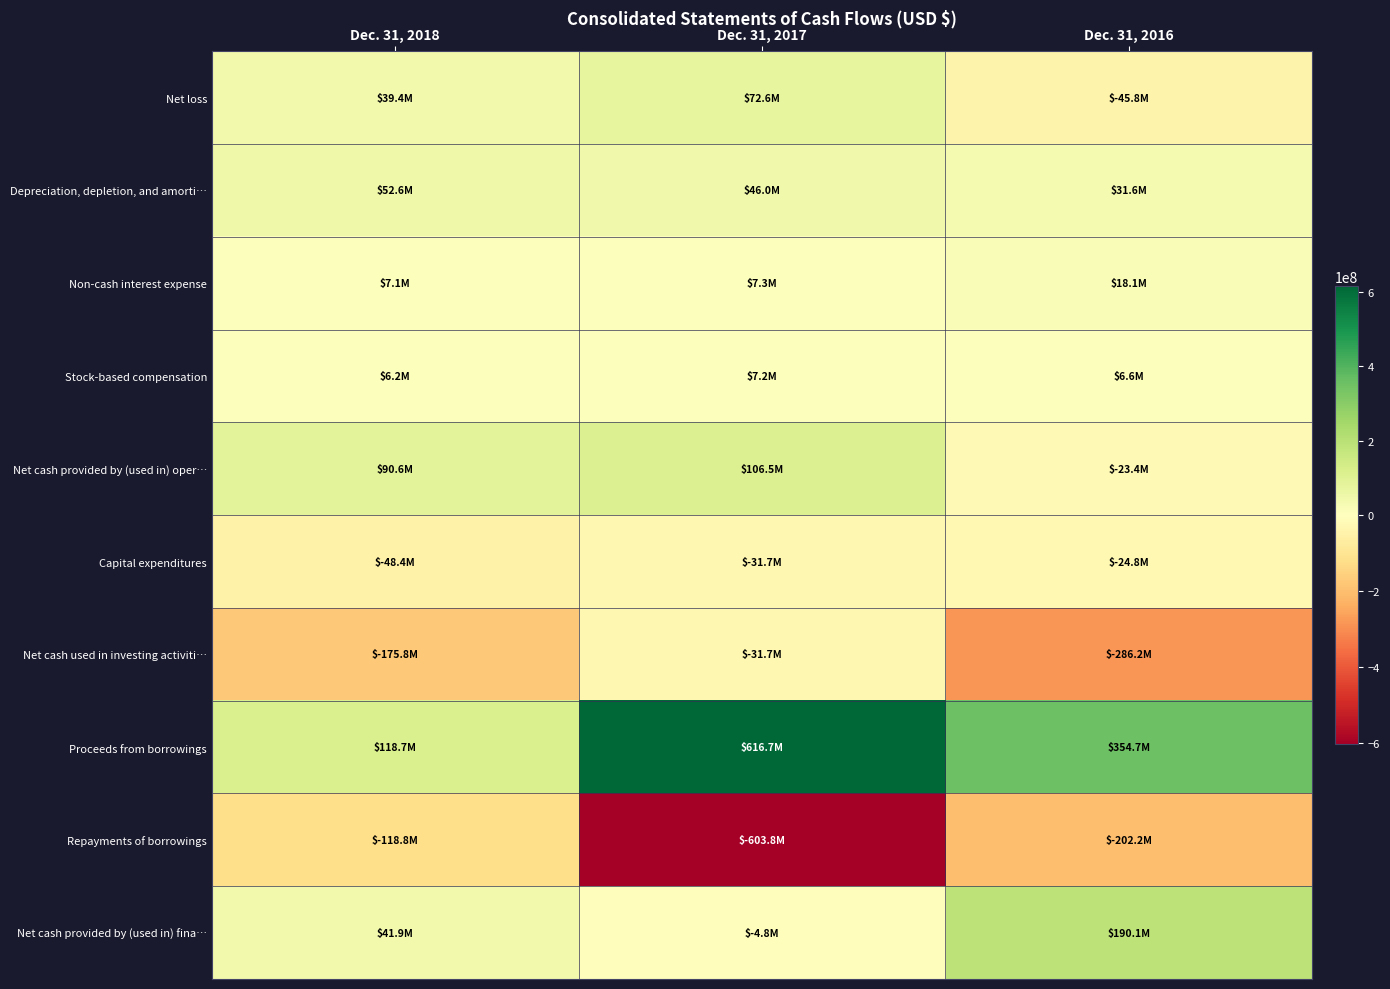

Rank the series at Dec. 31, 2018 from highest to lowest value.

Proceeds from borrowings, Net cash provided by (used in) oper…, Depreciation, depletion, and amorti…, Net cash provided by (used in) fina…, Net loss, Non-cash interest expense, Stock-based compensation, Capital expenditures, Repayments of borrowings, Net cash used in investing activiti…